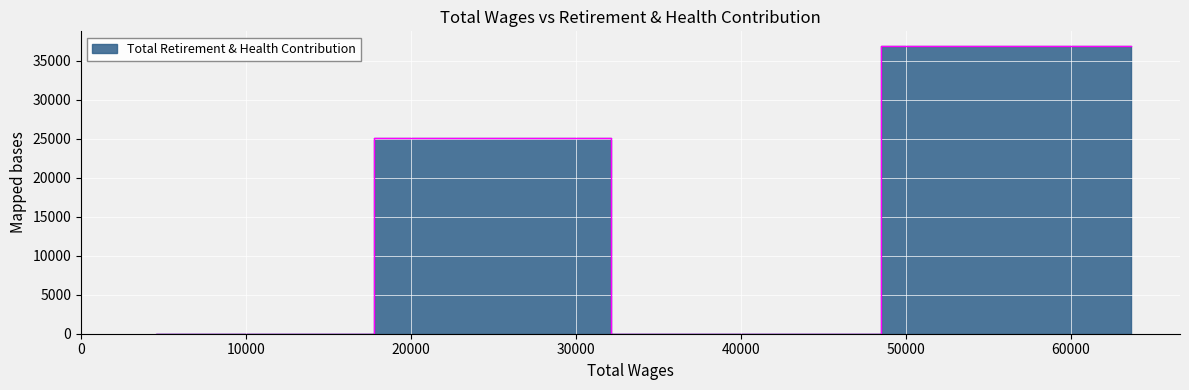

How many lines are shown in the chart?

1